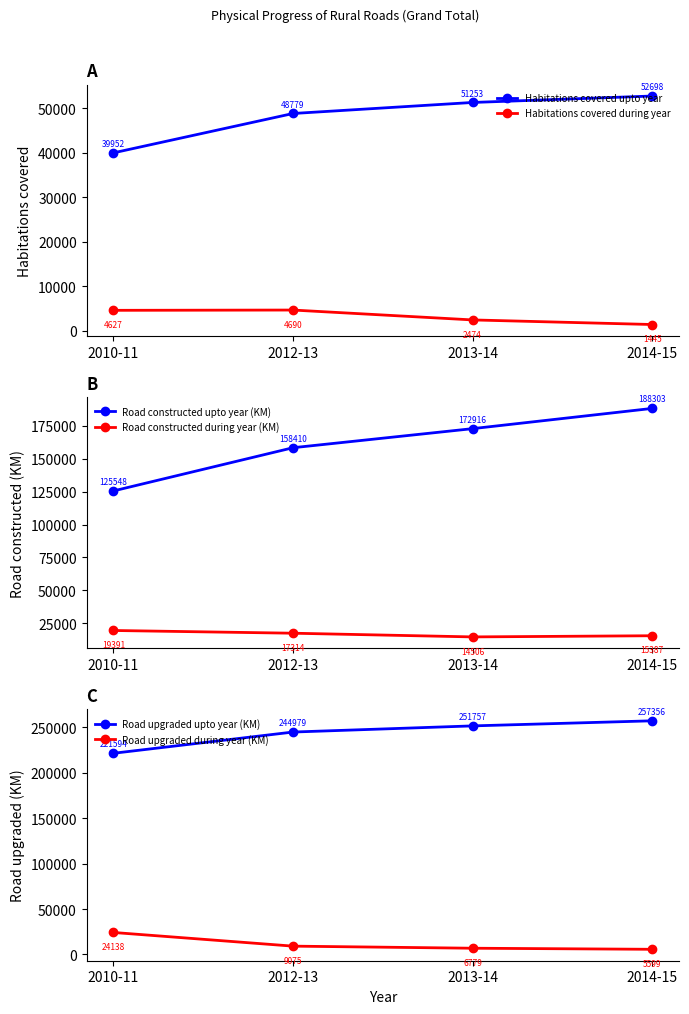

At which category is the sum across all series the highest?

2014-15